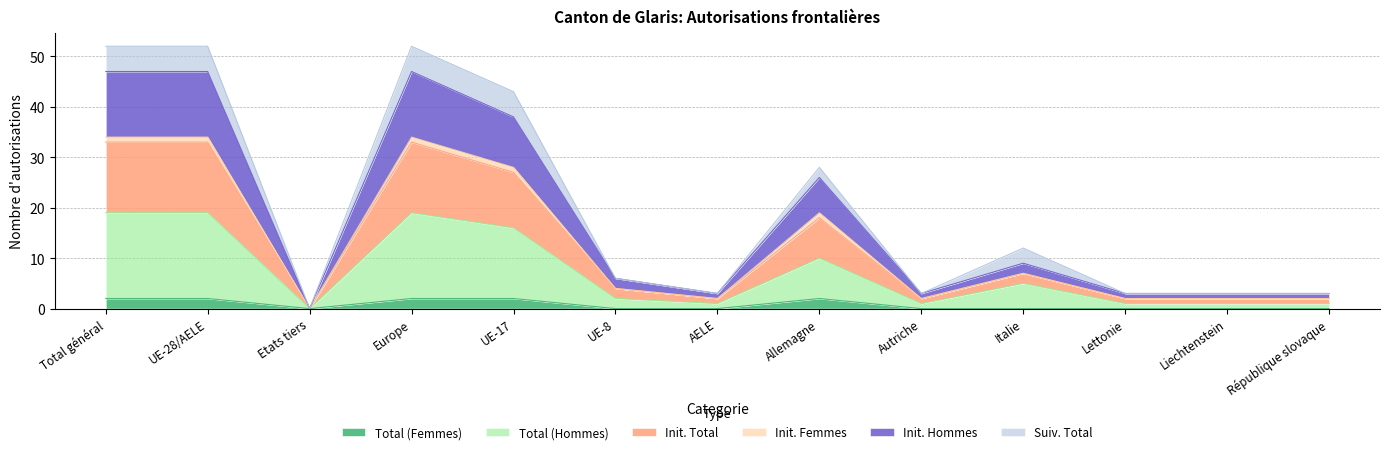

What are all the series names shown in the legend?

Total (Femmes), Total (Hommes), Init. Total, Init. Femmes, Init. Hommes, Suiv. Total